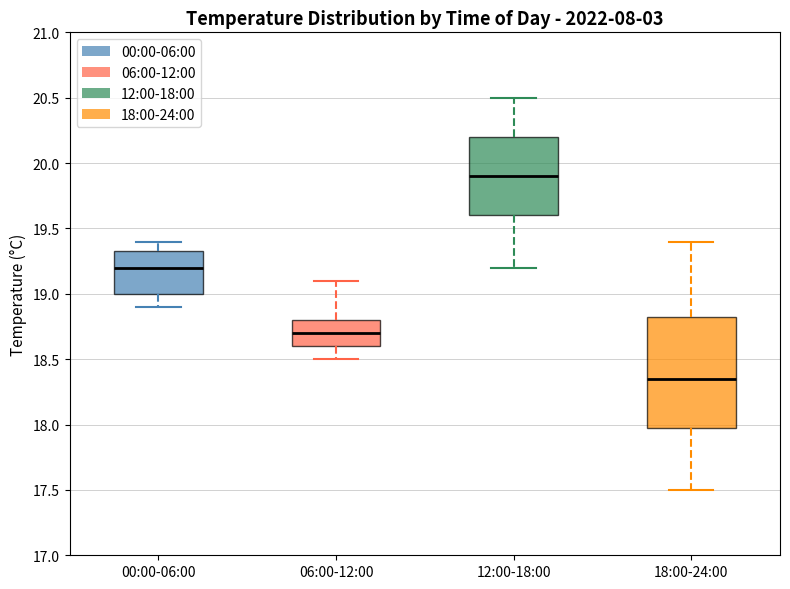

Reading left to right, transcribe this box plot: for each box, give where its median line is, the range the box spans, and where its two whiskers end, as read against the y-axis. The values are not printed on the chart, so give them approximately, as read against the axis.

00:00-06:00: median 19.20, box 19.00 to 19.35, whiskers 18.90 to 19.40
06:00-12:00: median 18.70, box 18.60 to 18.80, whiskers 18.50 to 19.10
12:00-18:00: median 19.90, box 19.60 to 20.20, whiskers 19.20 to 20.50
18:00-24:00: median 18.35, box 18.00 to 18.85, whiskers 17.50 to 19.40